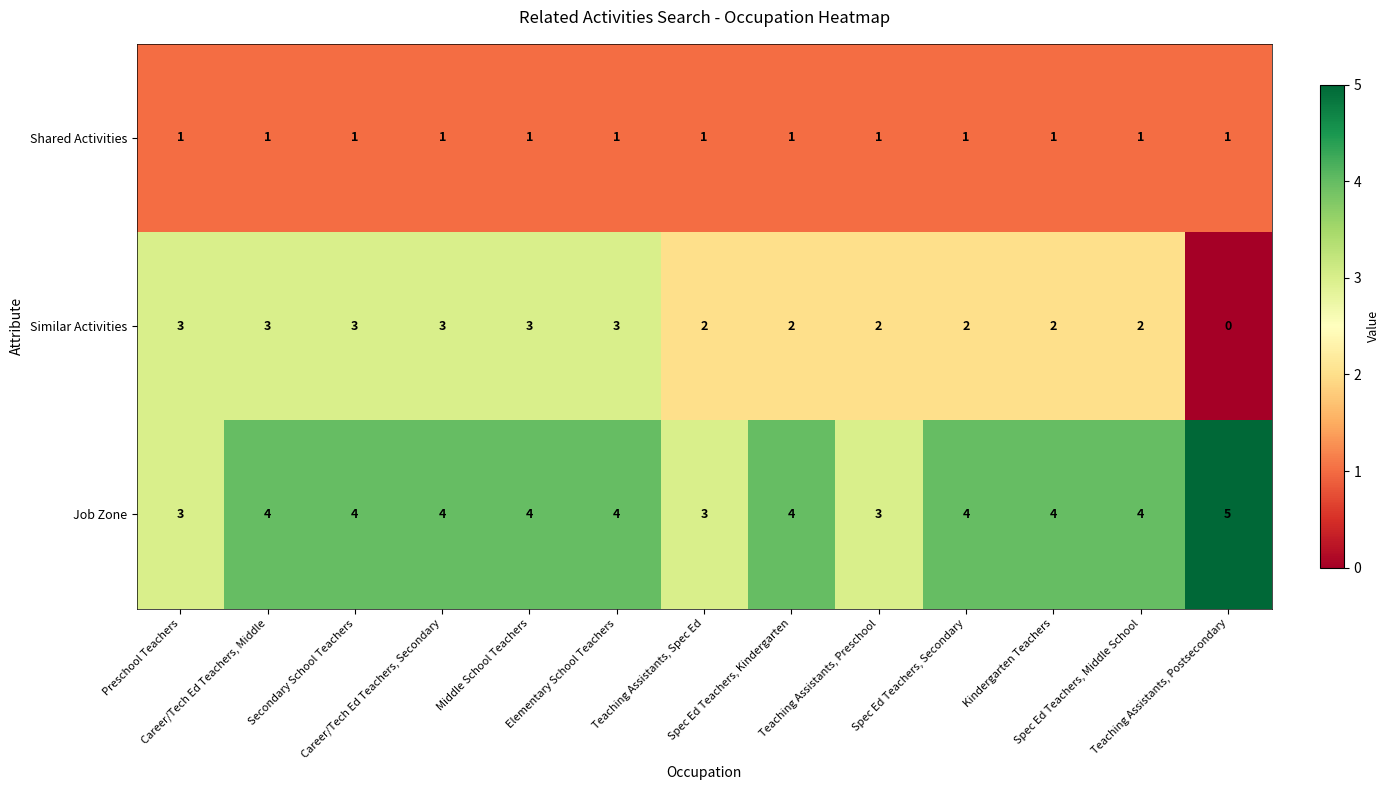

What is the difference between the maximum and minimum values in the Similar Activities series?

3